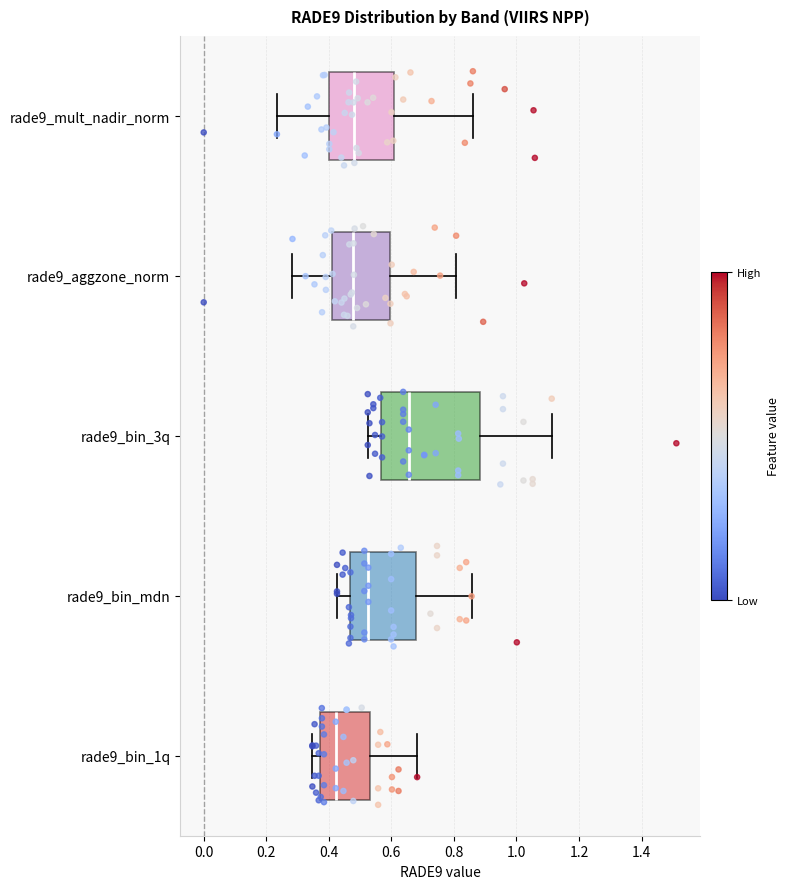

Reading bottom to top, transcribe this box plot: for each box, give where its median line is, the range the box spans, and where its two whiskers end, as read against the x-axis. The values are not printed on the chart, so give them approximately, as read against the axis.

rade9_bin_1q: median 0.42, box 0.38 to 0.54, whiskers 0.34 to 0.68
rade9_bin_mdn: median 0.52, box 0.46 to 0.68, whiskers 0.42 to 0.86
rade9_bin_3q: median 0.66, box 0.56 to 0.88, whiskers 0.52 to 1.12
rade9_aggzone_norm: median 0.48, box 0.40 to 0.60, whiskers 0.28 to 0.80
rade9_mult_nadir_norm: median 0.48, box 0.40 to 0.60, whiskers 0.24 to 0.86